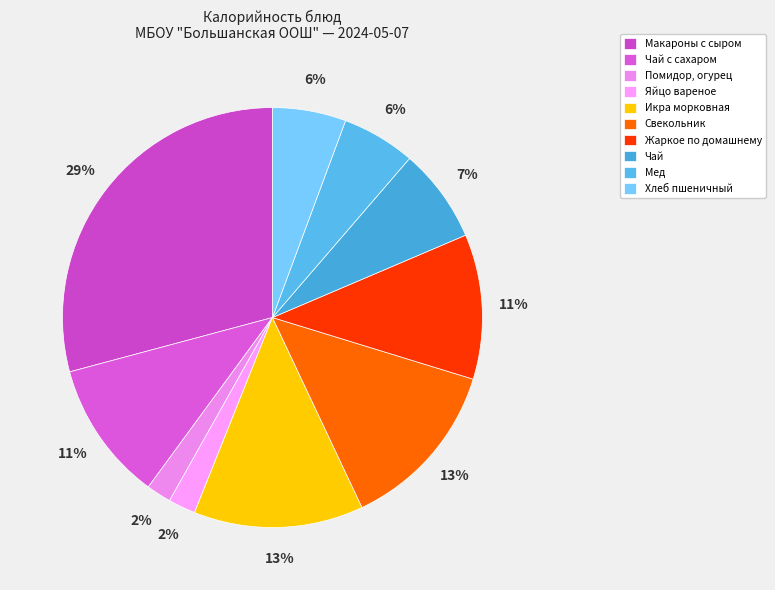

How many segments does this pie chart have?

10